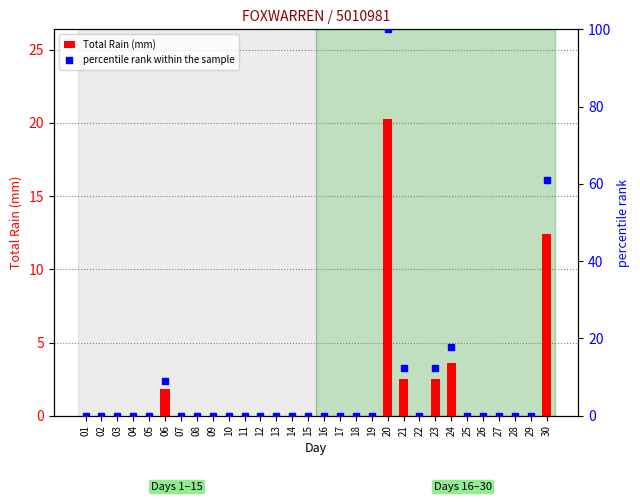

What are all the series names shown in the legend?

Total Rain (mm), percentile rank within the sample